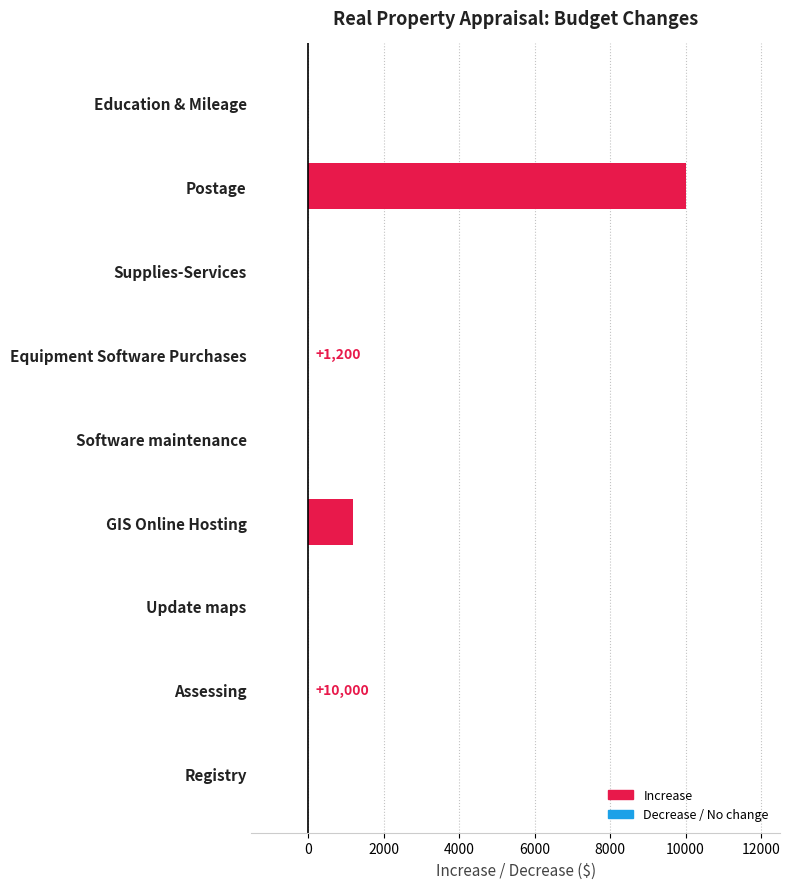

Between GIS Online Hosting and Education & Mileage, which is larger?

GIS Online Hosting